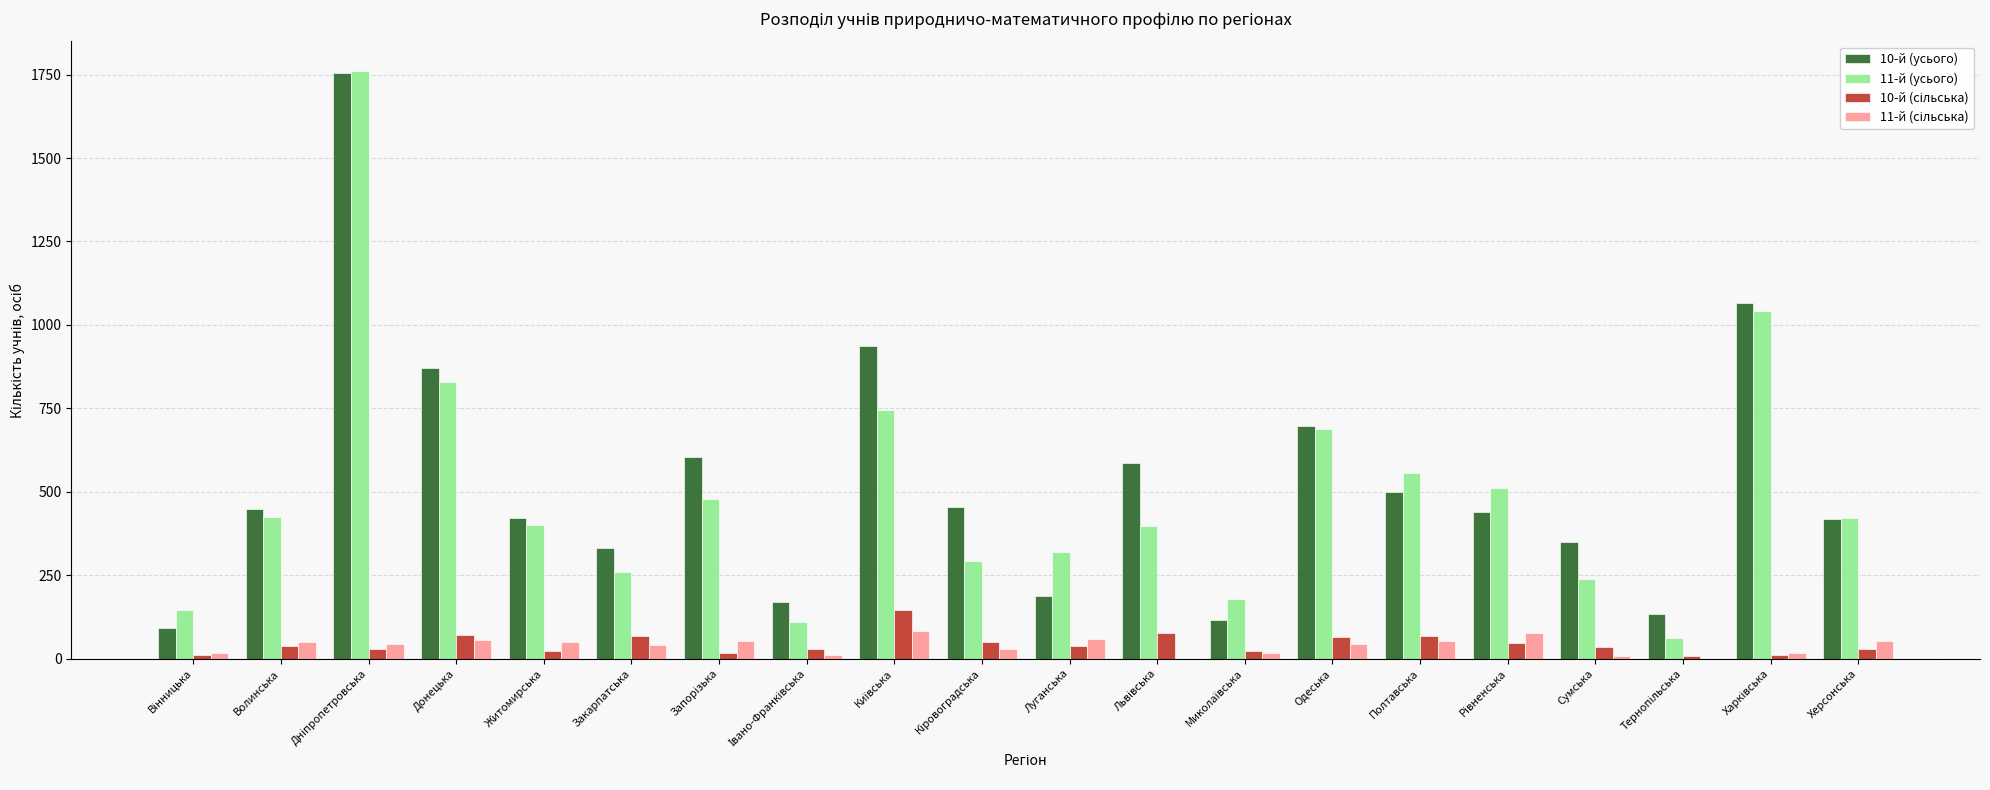

What is the maximum value shown in the chart?

1761